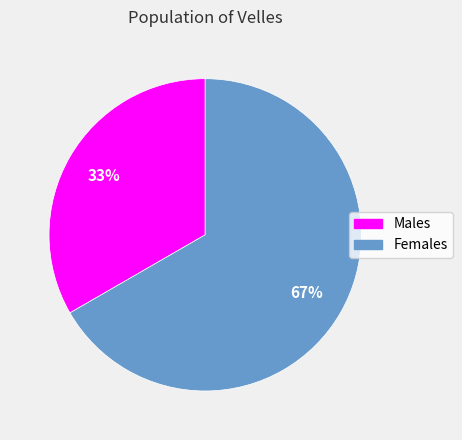

How many slices are in this pie chart?

2